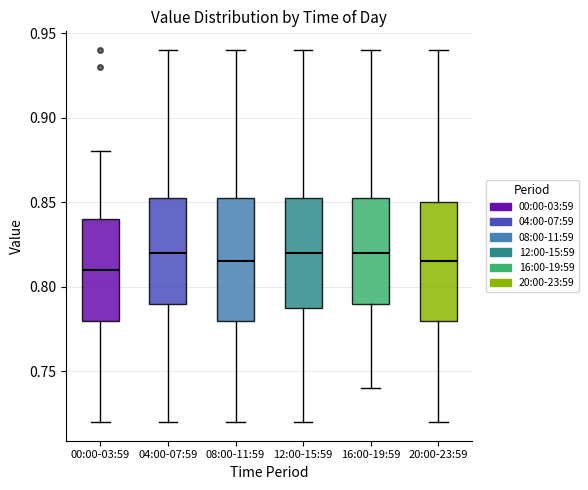

Reading left to right, read every box against the y-axis: the position of its median line, the range the box covers, and the ends of its whiskers. The values are not printed on the chart, so give them approximately, as read against the axis.

00:00-03:59: median 0.810, box 0.780 to 0.840, whiskers 0.720 to 0.880
04:00-07:59: median 0.820, box 0.790 to 0.855, whiskers 0.720 to 0.940
08:00-11:59: median 0.815, box 0.780 to 0.855, whiskers 0.720 to 0.940
12:00-15:59: median 0.820, box 0.790 to 0.855, whiskers 0.720 to 0.940
16:00-19:59: median 0.820, box 0.790 to 0.855, whiskers 0.740 to 0.940
20:00-23:59: median 0.815, box 0.780 to 0.850, whiskers 0.720 to 0.940